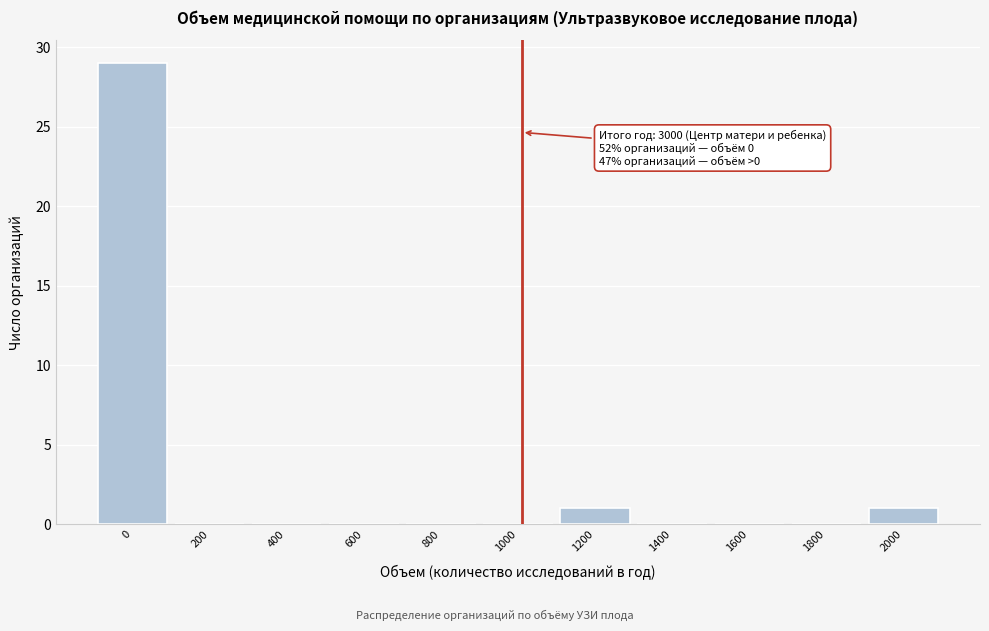

Reading right to left, transcribe all the data shown in this chart.

2000=1	1800=0	1600=0	1400=0	1200=1	1000=0	800=0	600=0	400=0	200=0	0=29